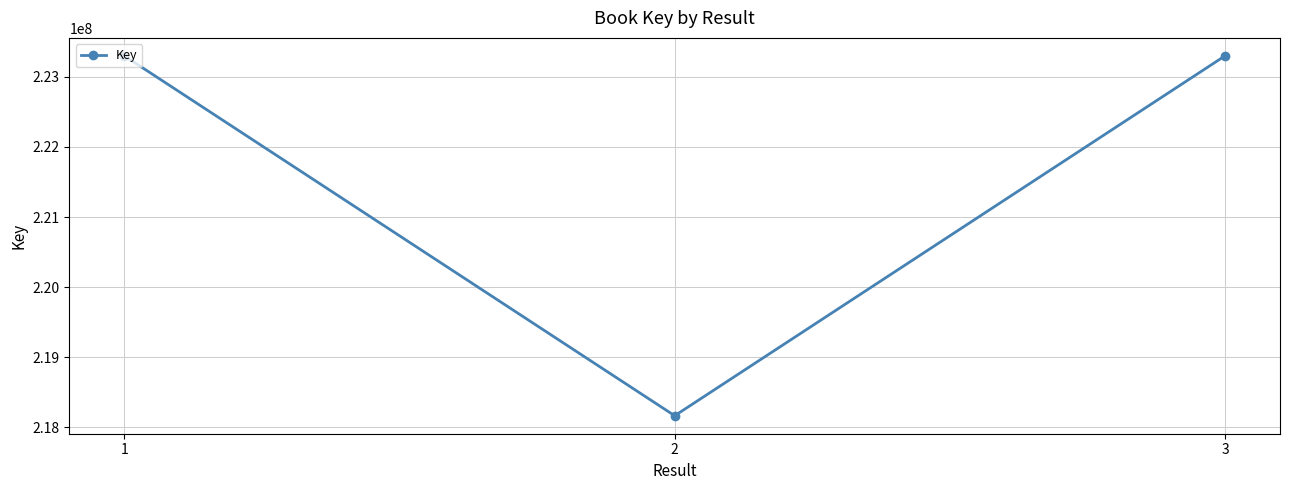

What is the smallest value displayed?

218167141